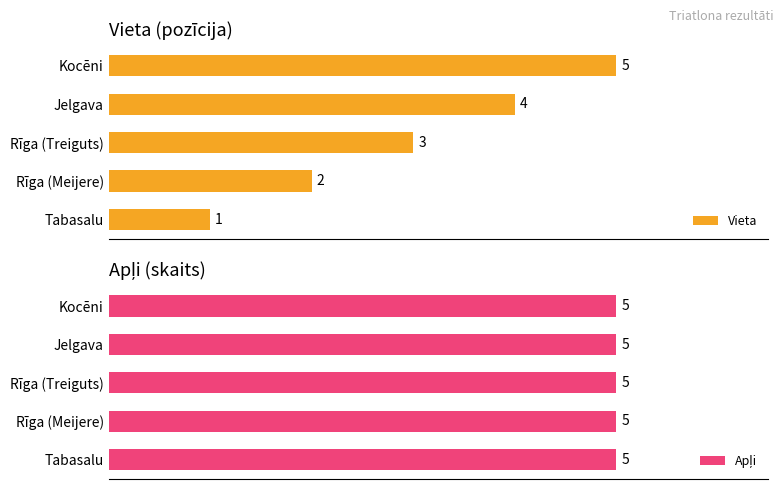

Rank the series by their maximum value, from lowest to highest.

Apļi, Vieta